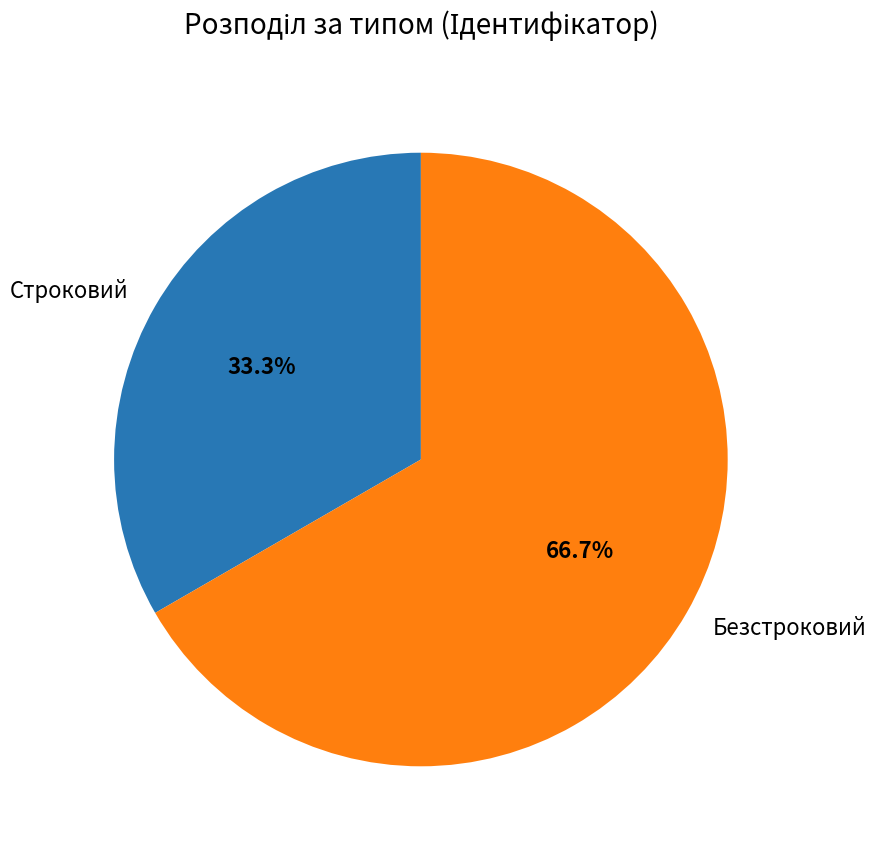

Which slice is the smallest?

Строковий